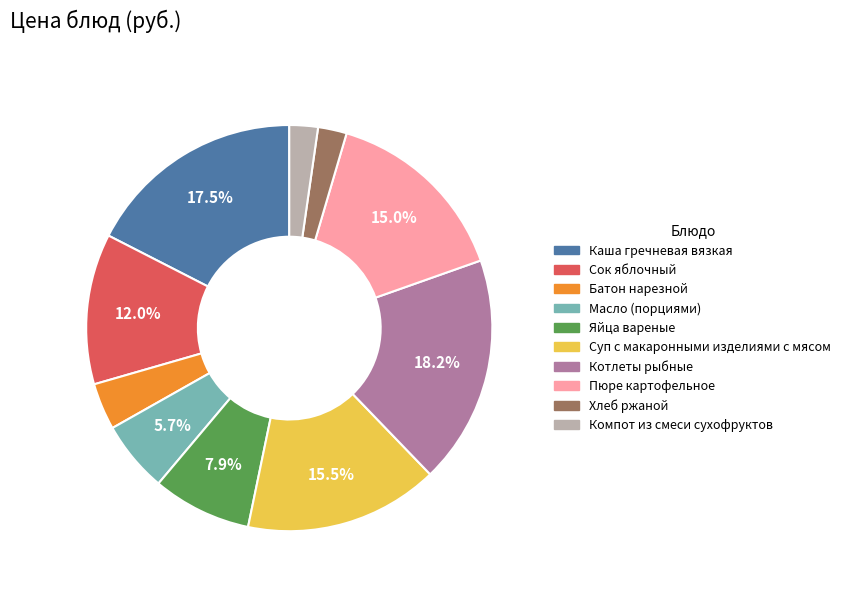

Between Яйца вареные and Суп с макаронными изделиями с мясом, which is larger?

Суп с макаронными изделиями с мясом